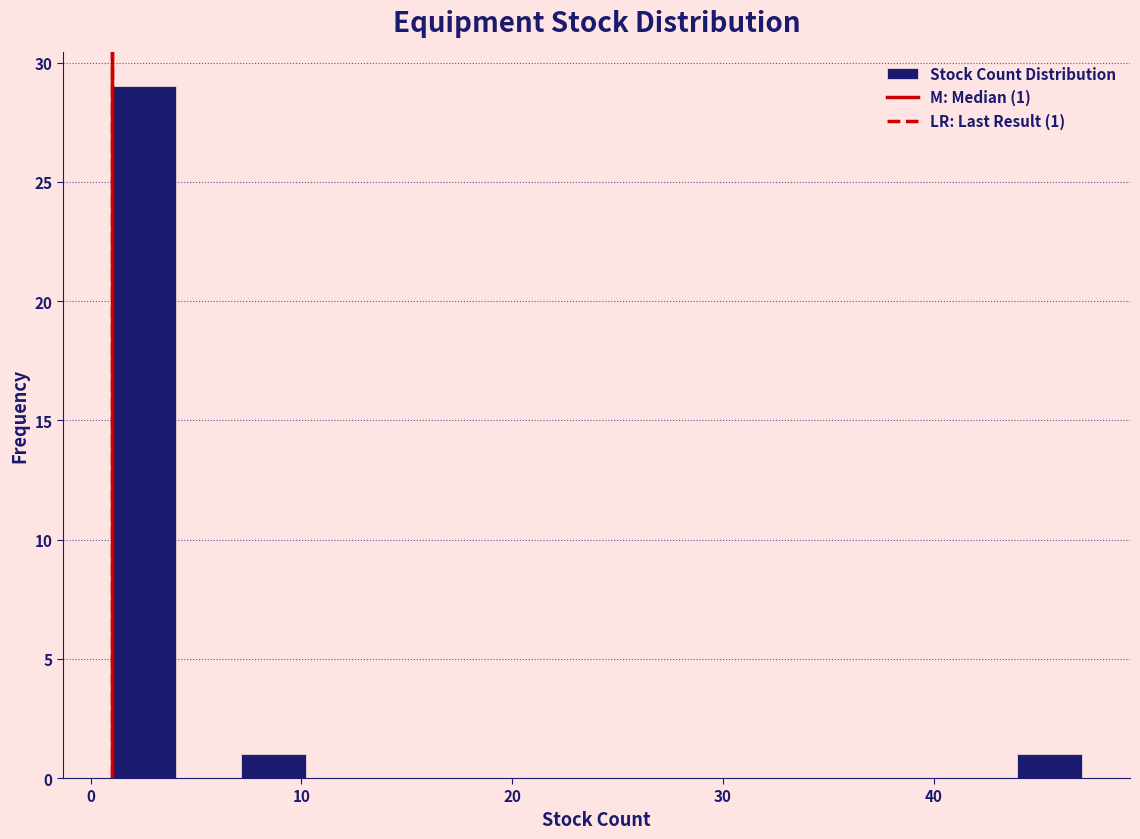

Around what value on the x-axis is the tallest bar? Give the approximate position of its centre, as read against the axis.

3